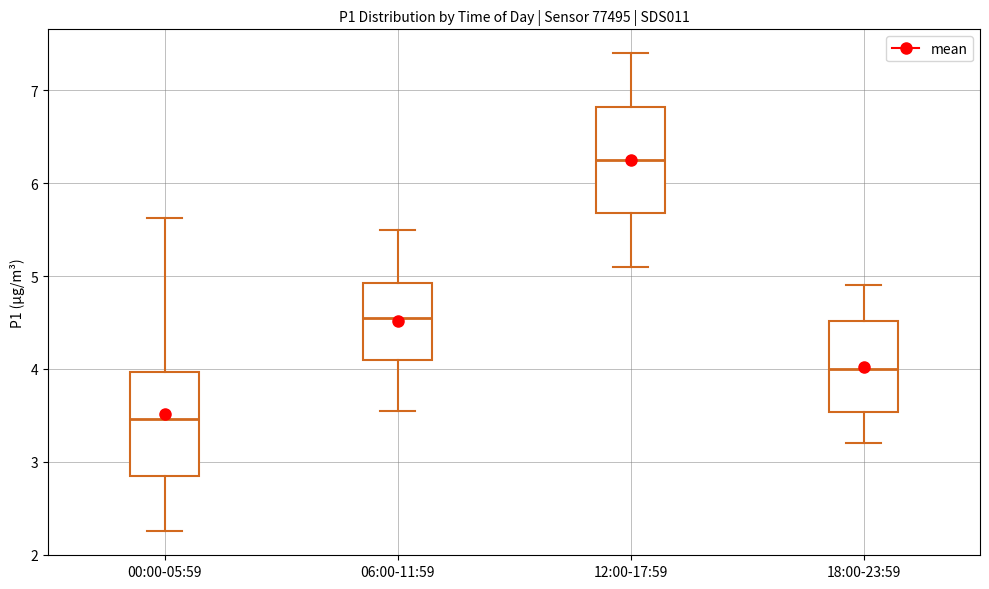

Which box's median line is the highest?

12:00-17:59